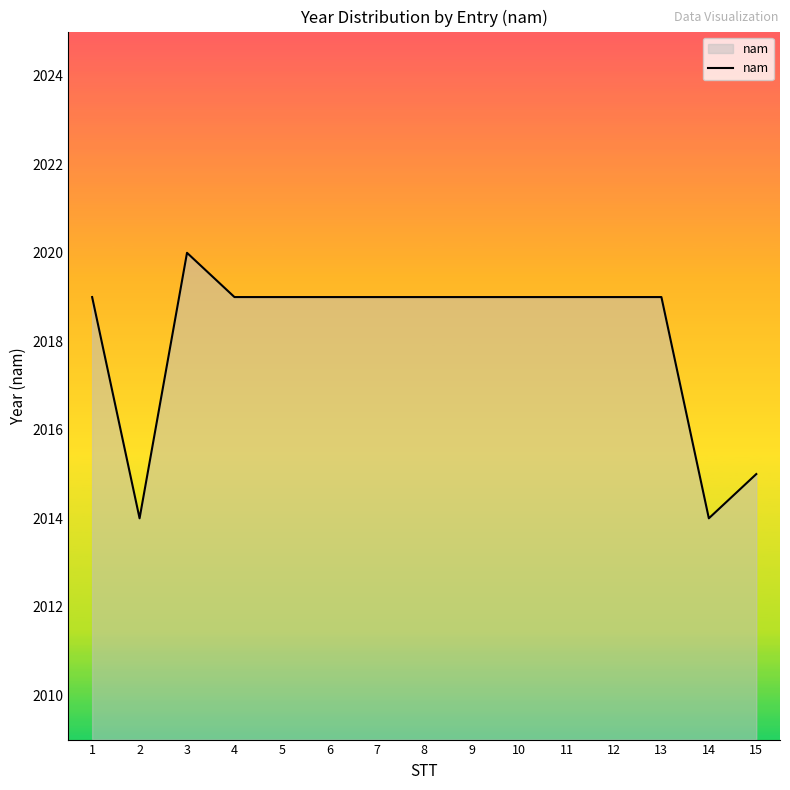

How many values are between 2019 and 2020?

12